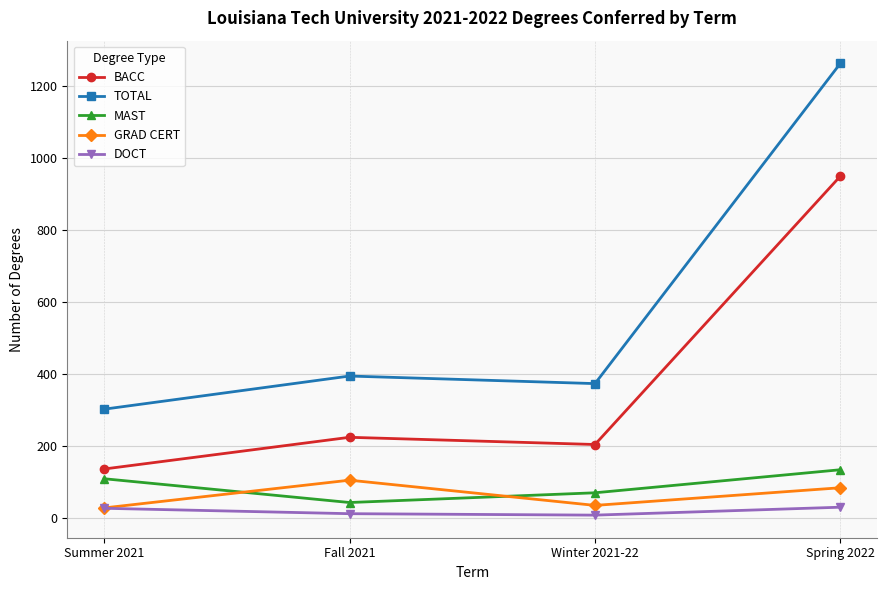

What is the difference between the second highest and minimum values in the BACC series?

88